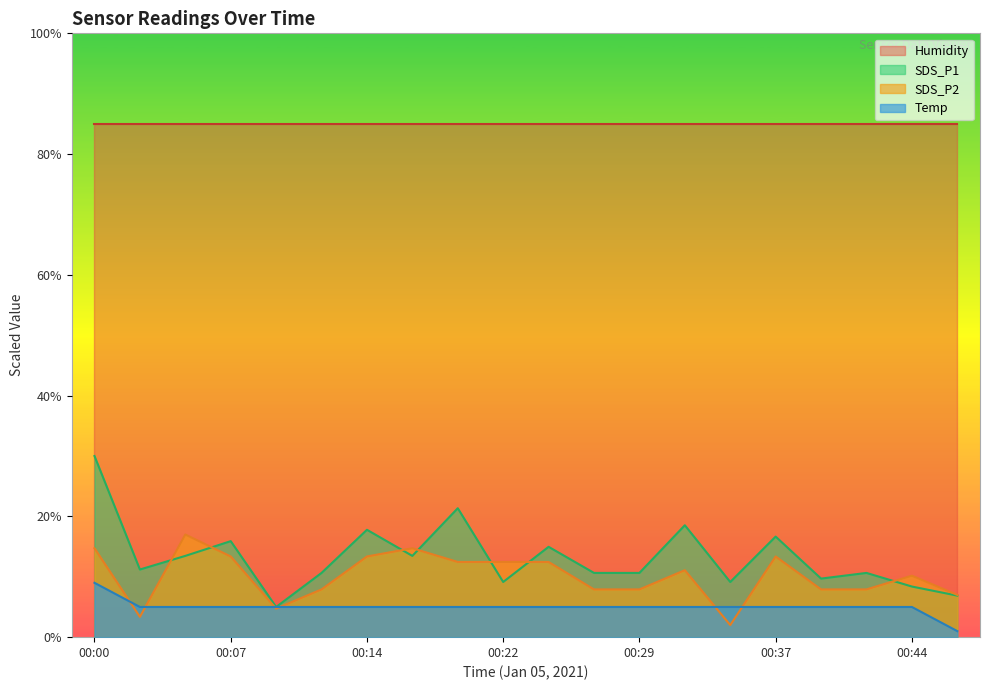

List the series in order of their peak value, lowest first.

Temp, SDS_P2, SDS_P1, Humidity